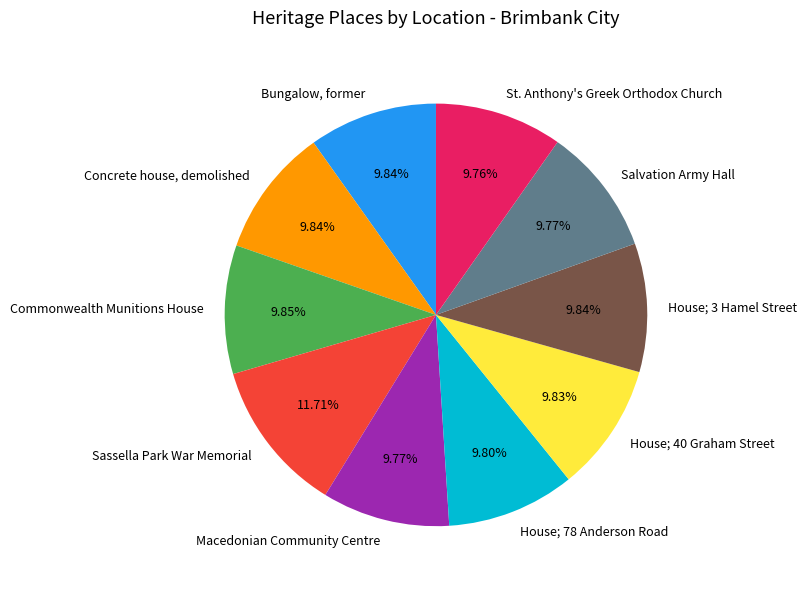

To the nearest percent, what is the difference between the largest and smallest slice percentages?

2%